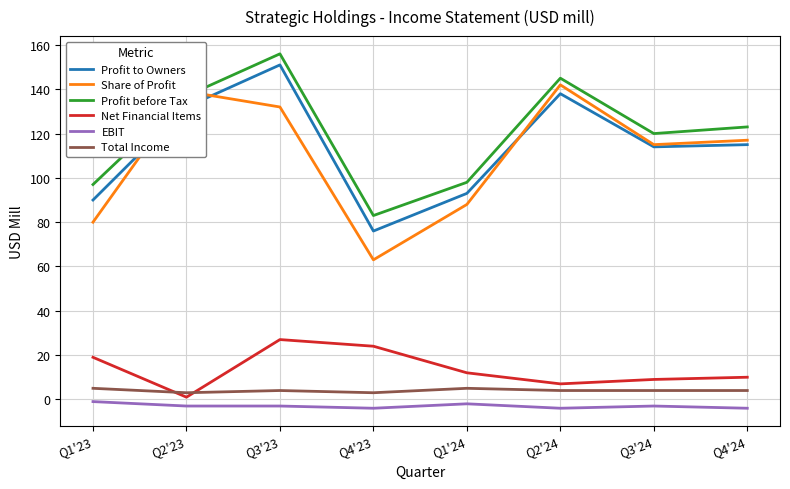

The value of Share of Profit at Q4'23 is 63. True or false?

True